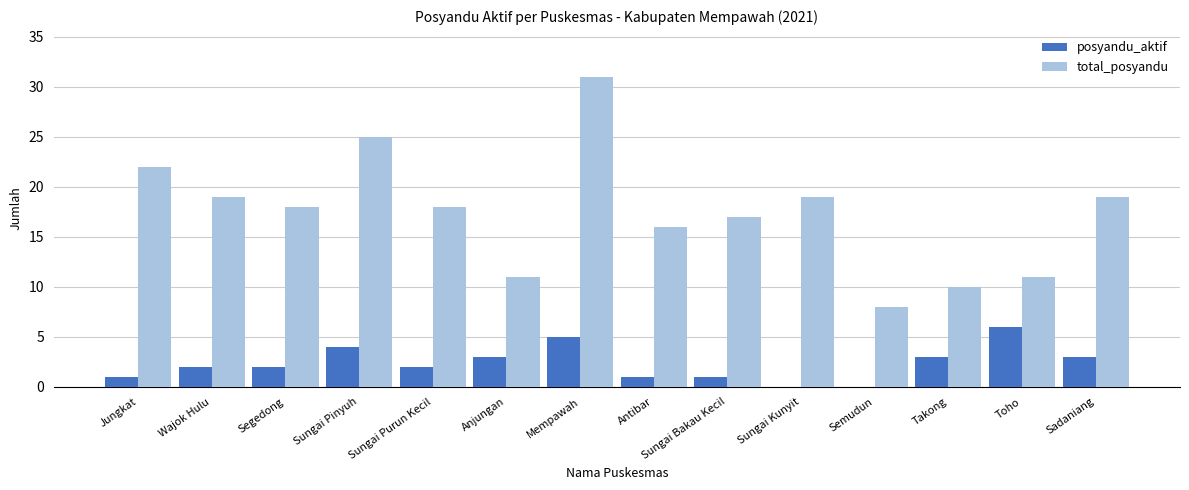

How many distinct data groups are displayed?

2